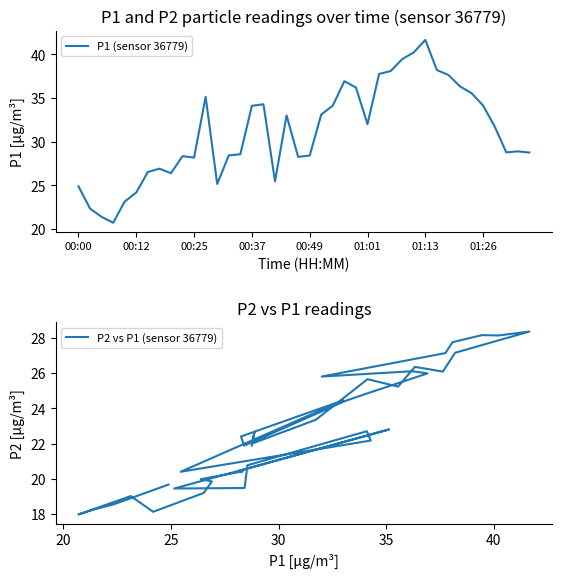

What is the sum of all P2 vs P1 (sensor 36779) values?

915.0